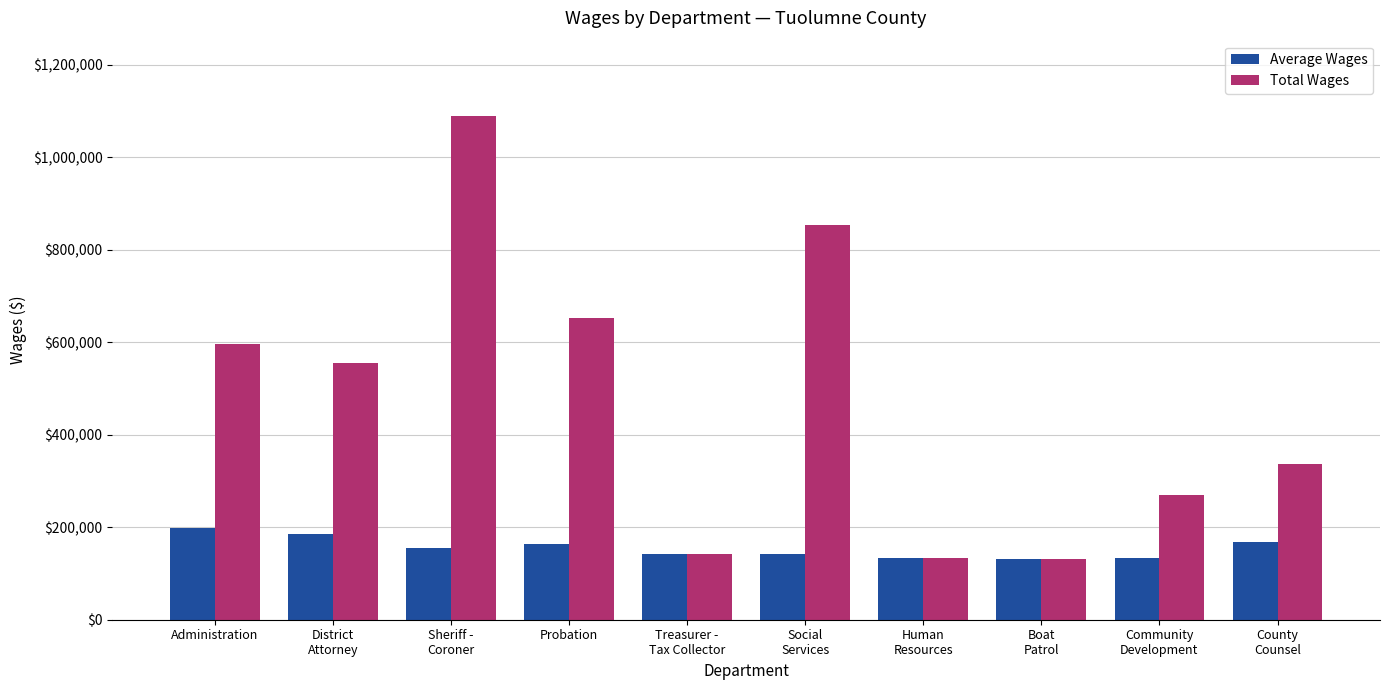

Rank the series by their maximum value, from lowest to highest.

Average Wages, Total Wages